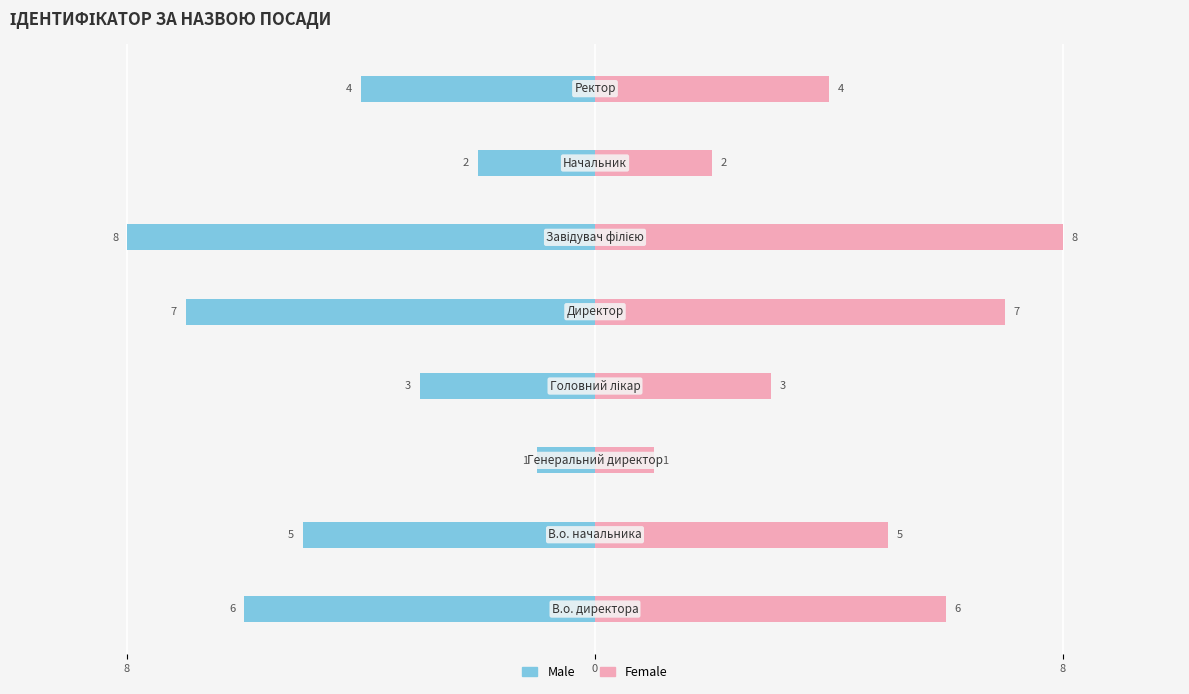

True or false: Male has a value of -3 at 6.

False